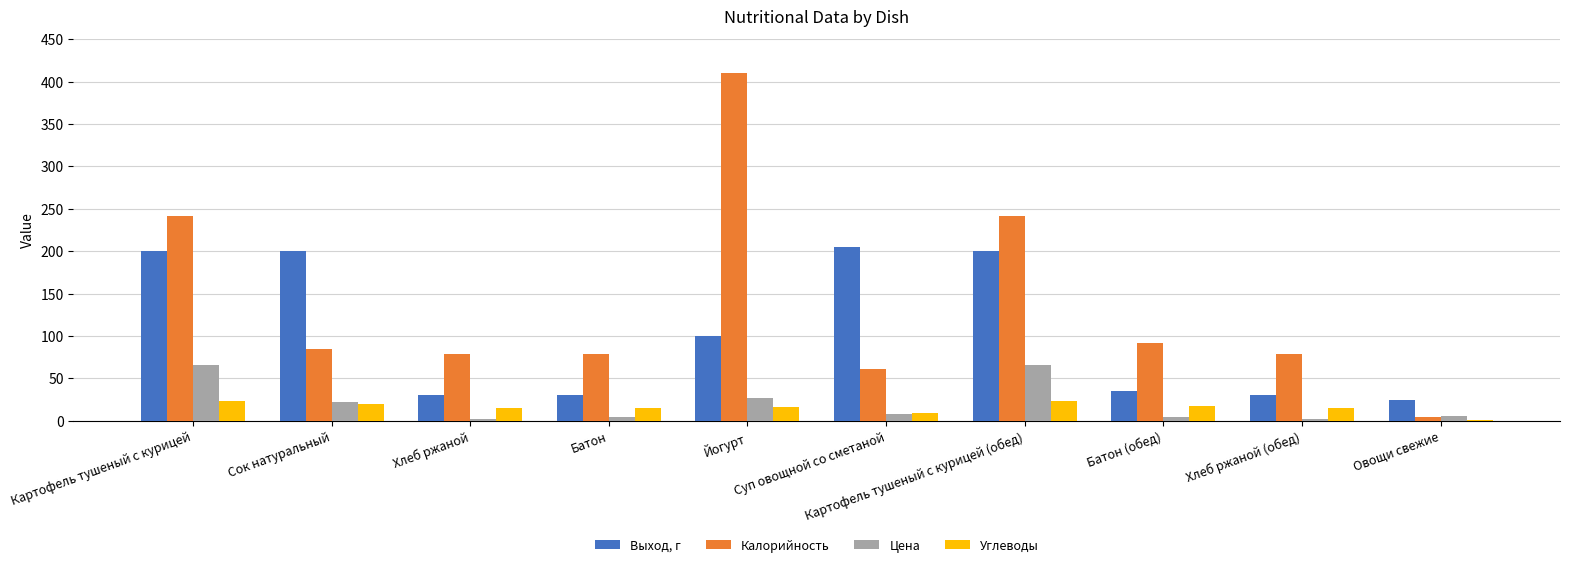

How many groups of bars are there?

10